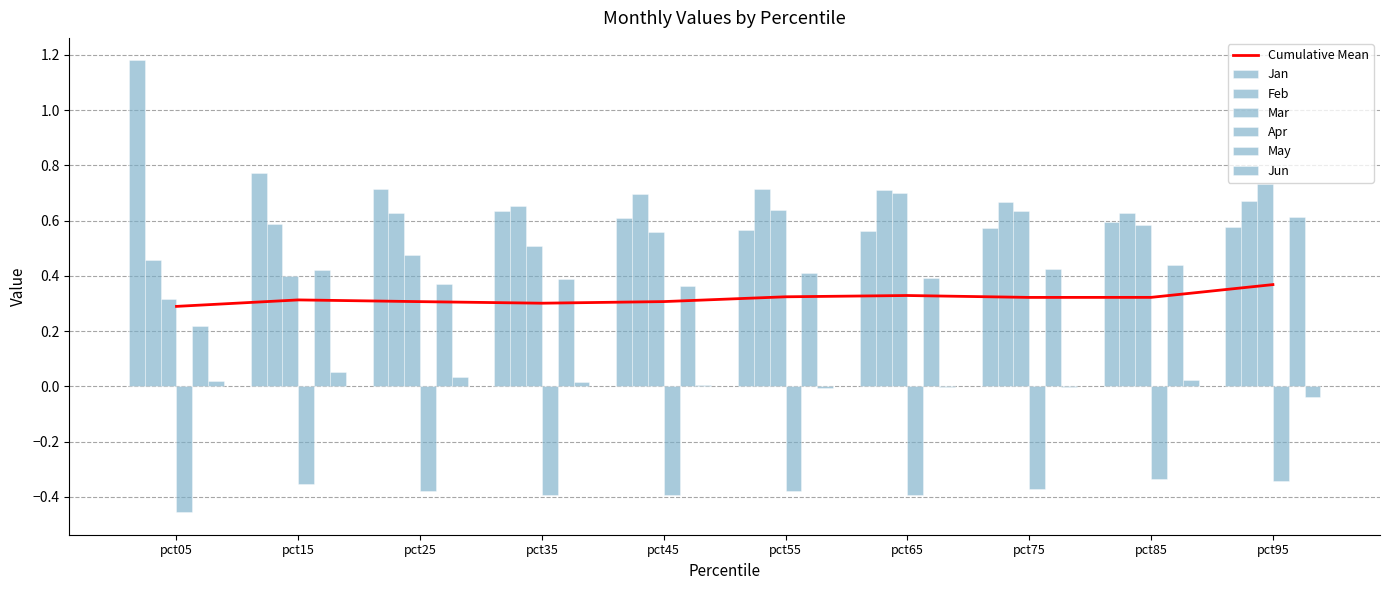

The Mar series shows 0.3 at pct35. True or false?

False